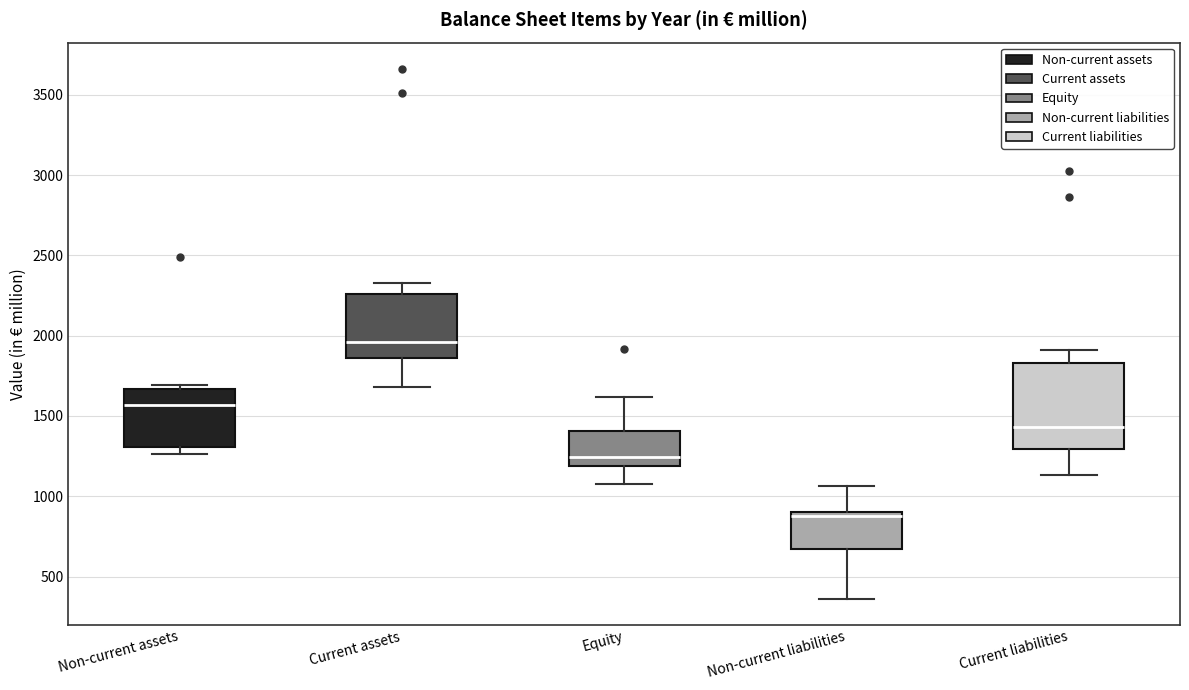

Reading left to right, read every box against the y-axis: the position of its median line, the range the box covers, and the ends of its whiskers. The values are not printed on the chart, so give them approximately, as read against the axis.

Non-current assets: median 1550, box 1300 to 1650, whiskers 1250 to 1700
Current assets: median 1950, box 1850 to 2250, whiskers 1700 to 2350
Equity: median 1250, box 1200 to 1400, whiskers 1100 to 1600
Non-current liabilities: median 900 (just below the box's upper edge), box 650 to 900, whiskers 350 to 1050
Current liabilities: median 1450, box 1300 to 1850, whiskers 1150 to 1900